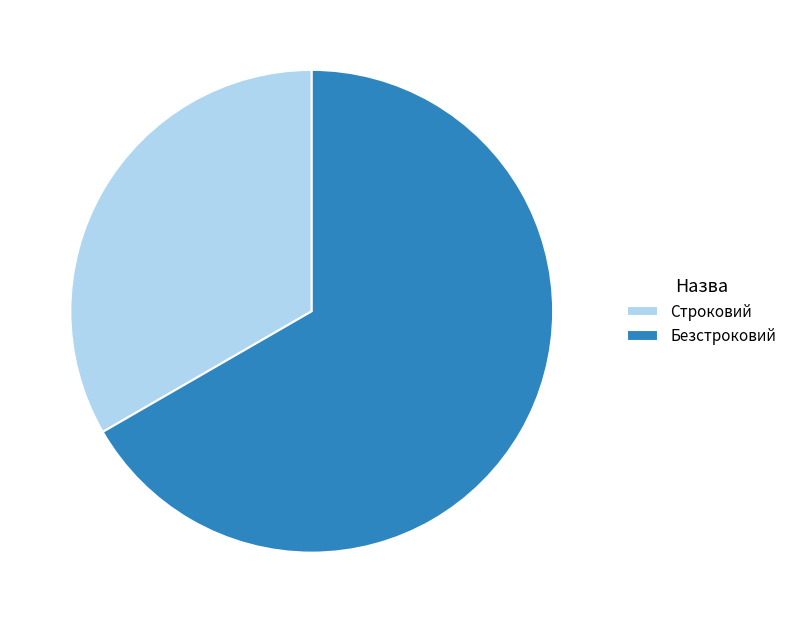

The Строковий slice represents 33% of the pie. True or false?

True